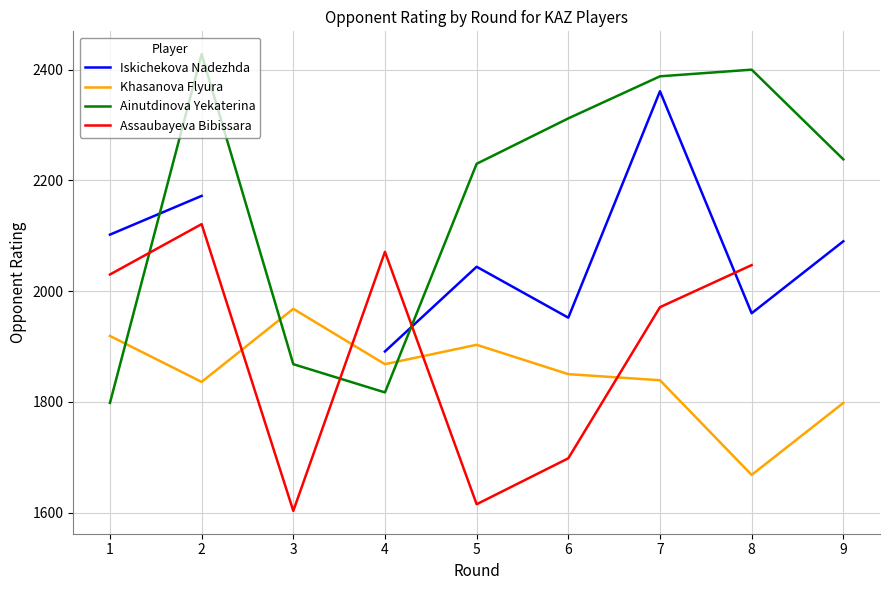

Which has a higher value, 6 or 1?

1